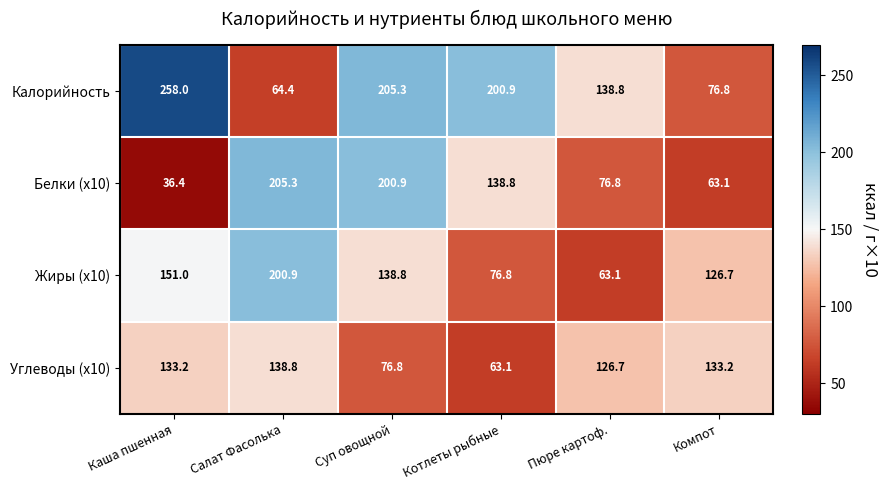

Is it true that Углеводы (x10) equals 112.4 at Котлеты рыбные?

False